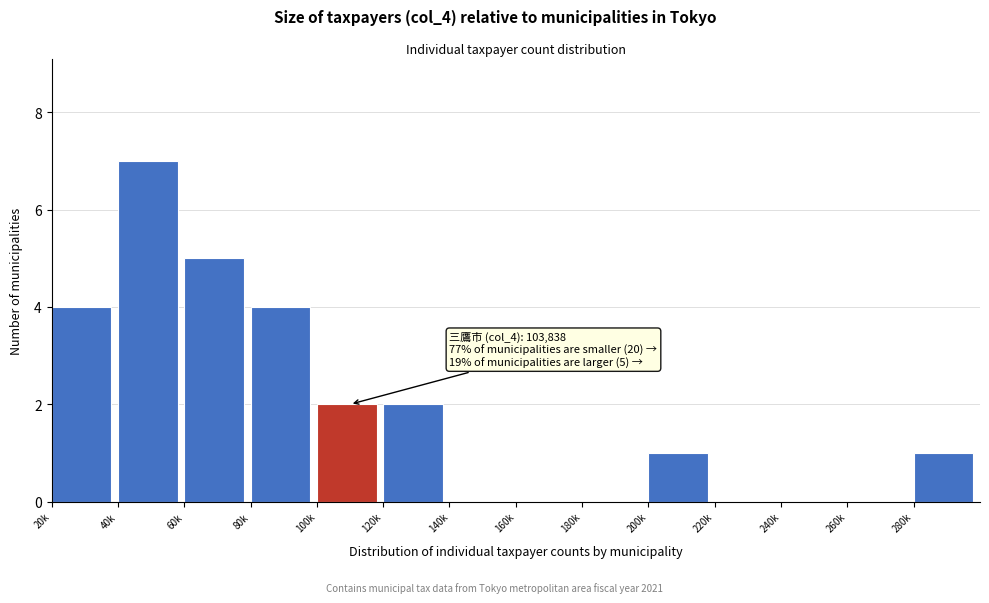

Reading right to left, transcribe all the data shown in this chart.

280k=1	260k=0	240k=0	220k=0	200k=1	180k=0	160k=0	140k=0	120k=2	100k=2	80k=4	60k=5	40k=7	20k=4